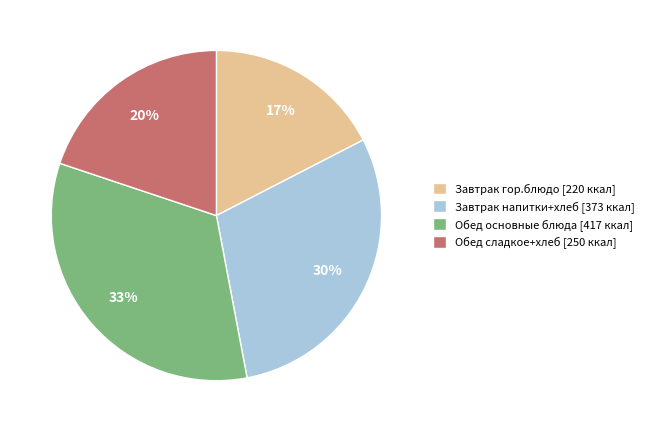

Is the sum of Завтрак напитки+хлеб [373 ккал] and Завтрак гор.блюдо [220 ккал] greater than half?

No